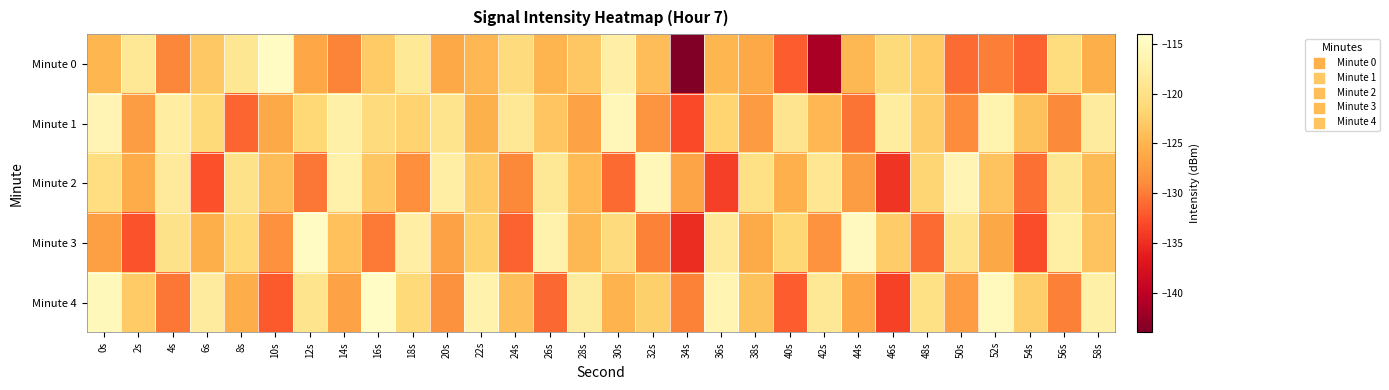

What is the total value across all series at 48s?

-618.4